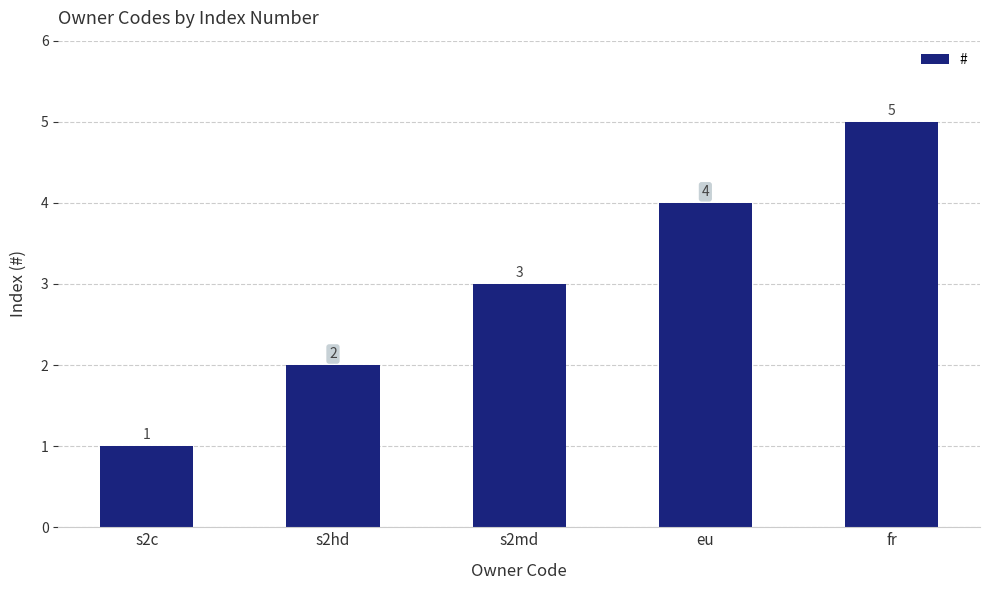

Reading left to right, extract all data points from this chart.

s2c=1	s2hd=2	s2md=3	eu=4	fr=5